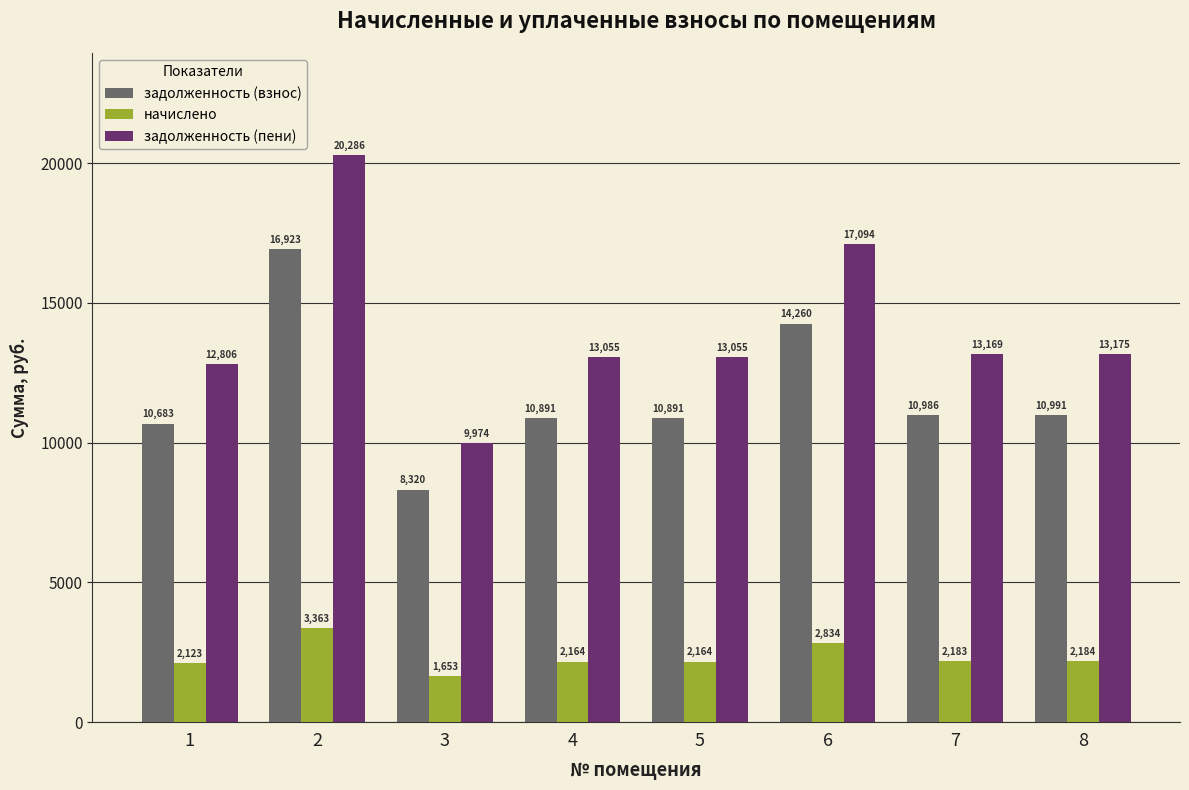

At which label does начислено reach its minimum?

3